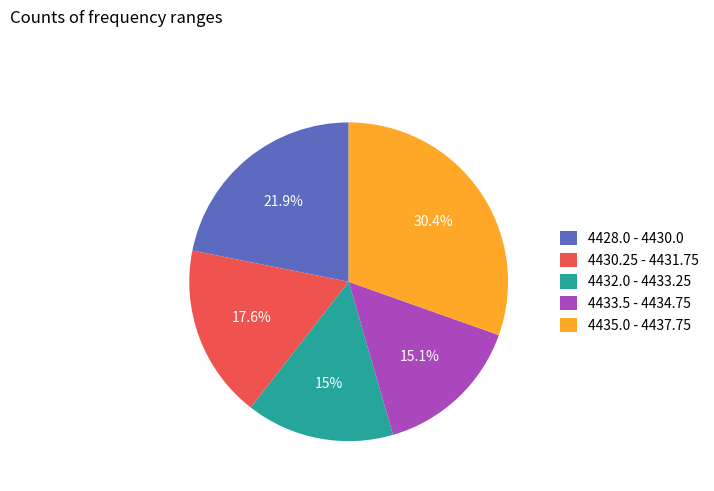

How many slices are in this pie chart?

5